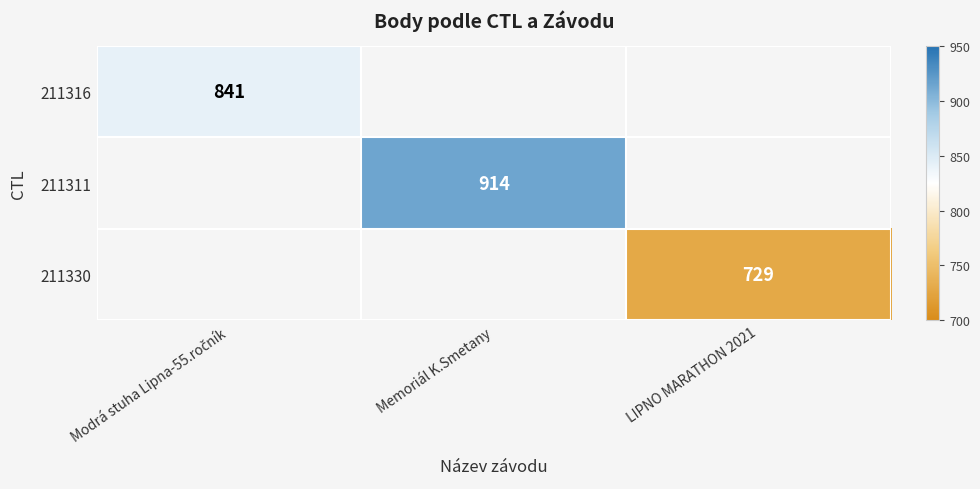

The value of 211311 at Memoriál K.Smetany is 914. True or false?

True